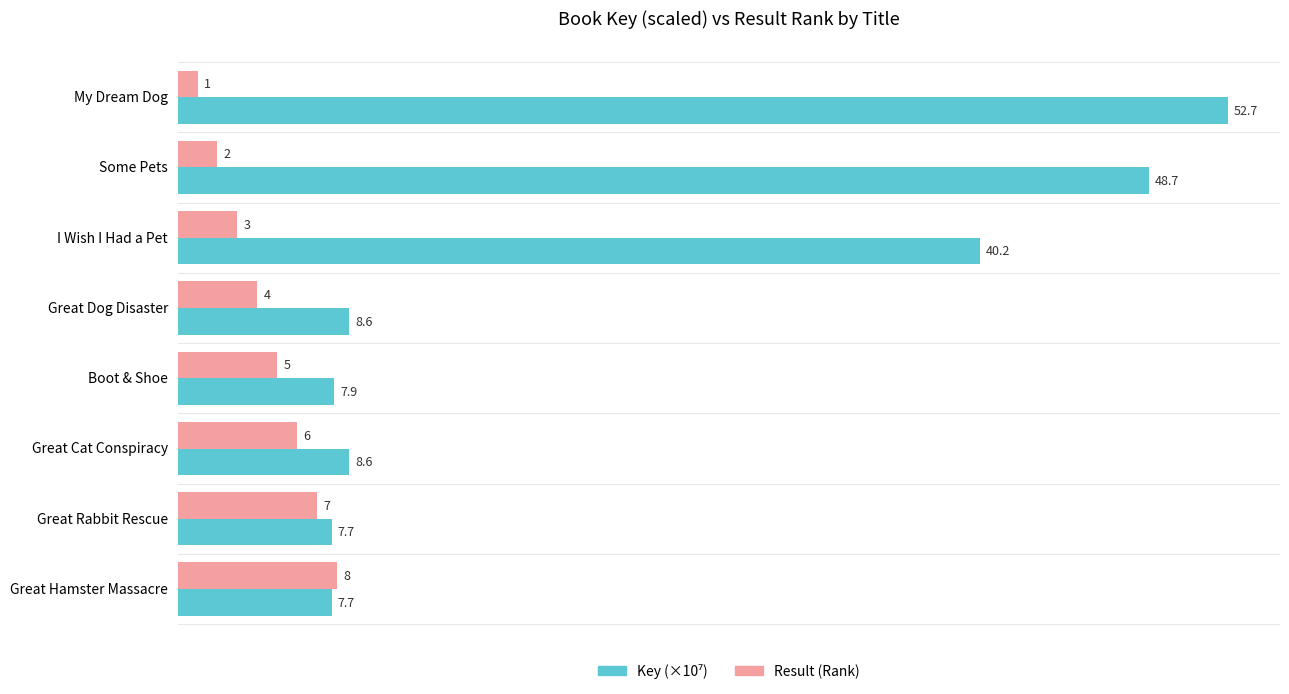

What is the greatest value displayed?

52.7